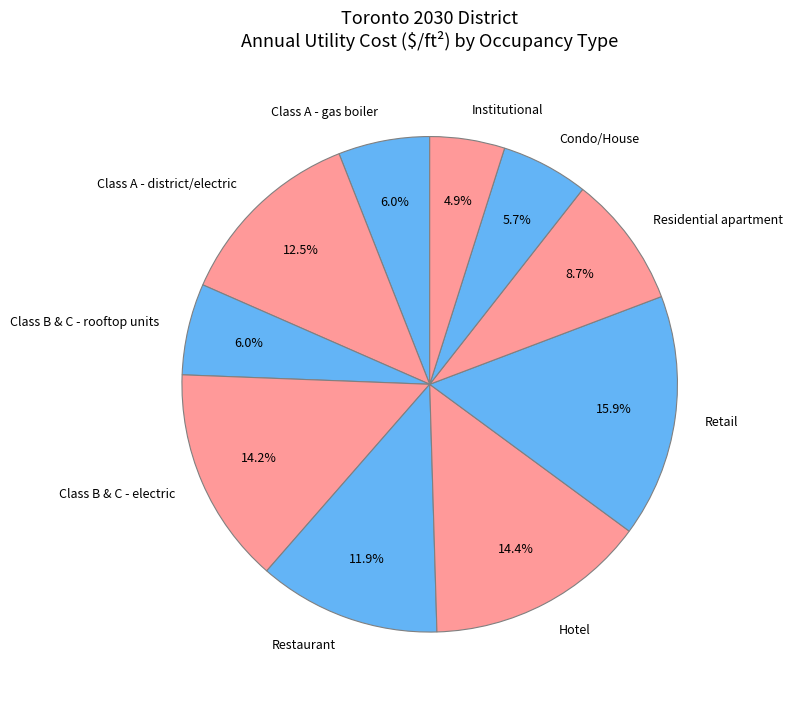

What is the largest slice in the pie chart?

Retail